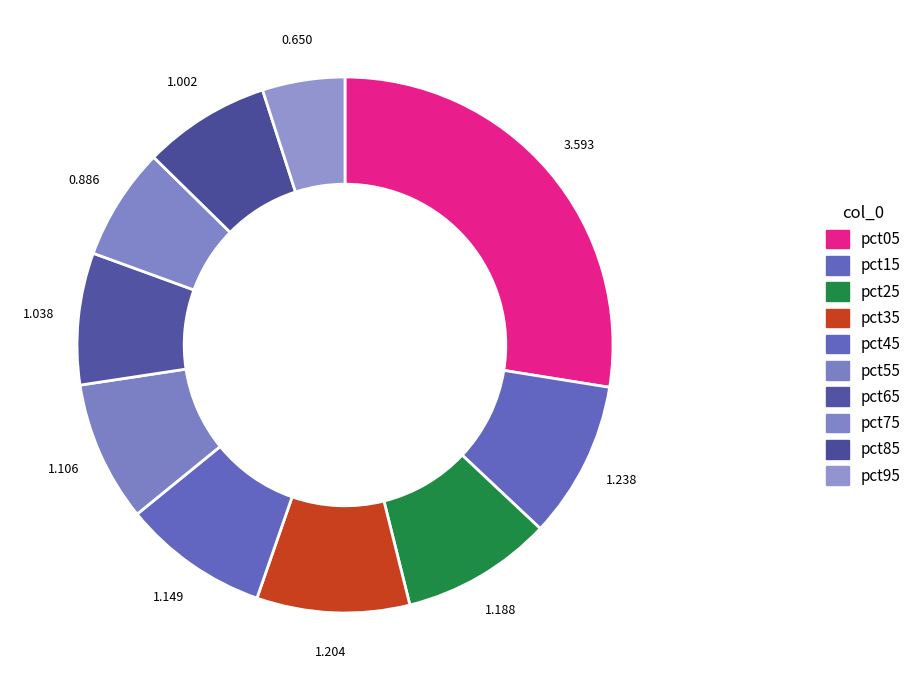

What is the change in value from pct05 to pct25?

-2.4